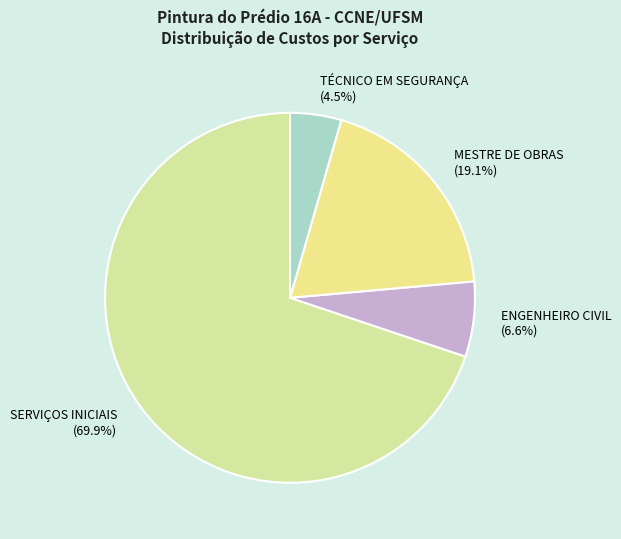

Approximately how many times larger is the value at ENGENHEIRO CIVIL (6.6%) compared to TÉCNICO EM SEGURANÇA (4.5%)?

1.5